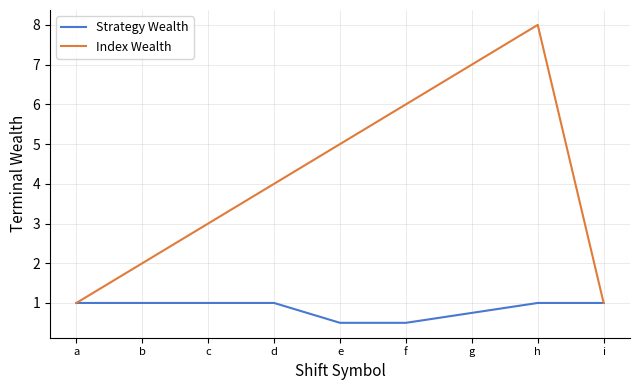

Rank the series by their average value, from lowest to highest.

Strategy Wealth, Index Wealth